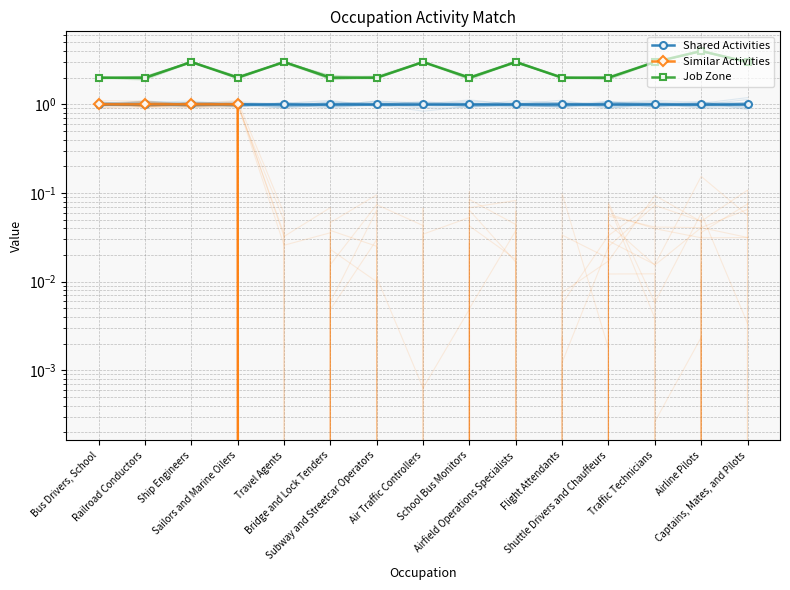

How many lines are shown in the chart?

3